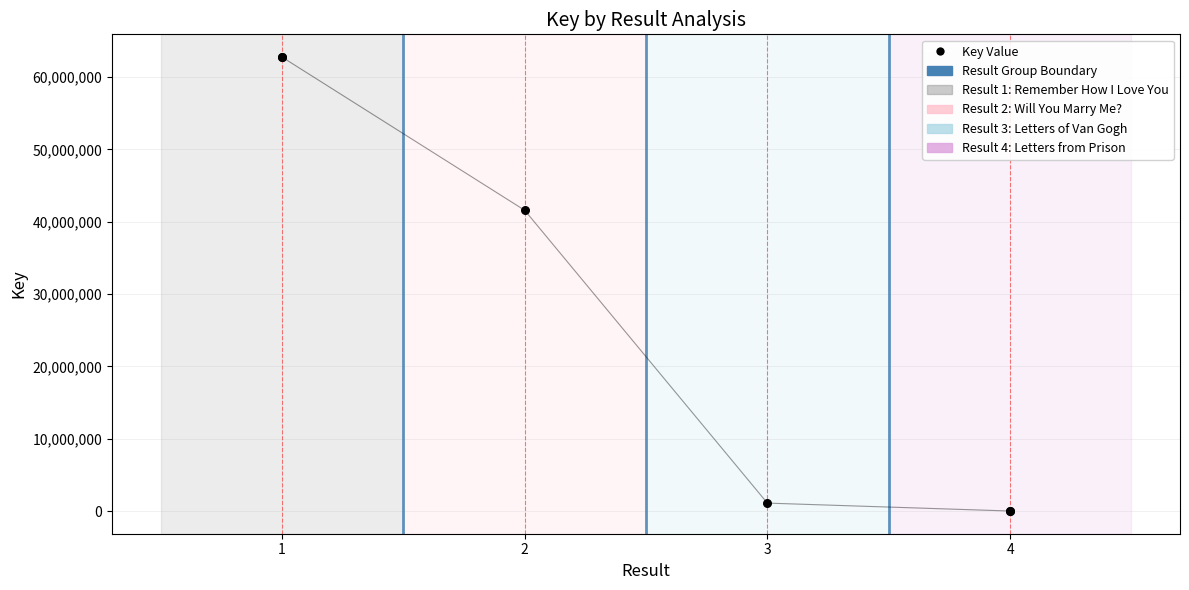

What Y value in the scatter plot is closest to 31382124?

41580279